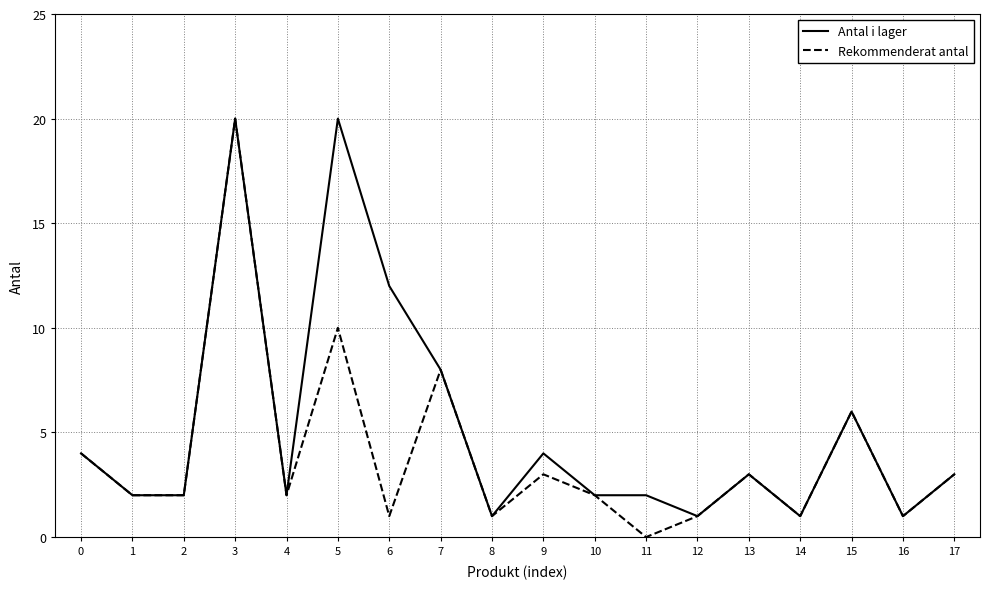

What is the sum of the Rekommenderat antal values at 17 and 1?

5